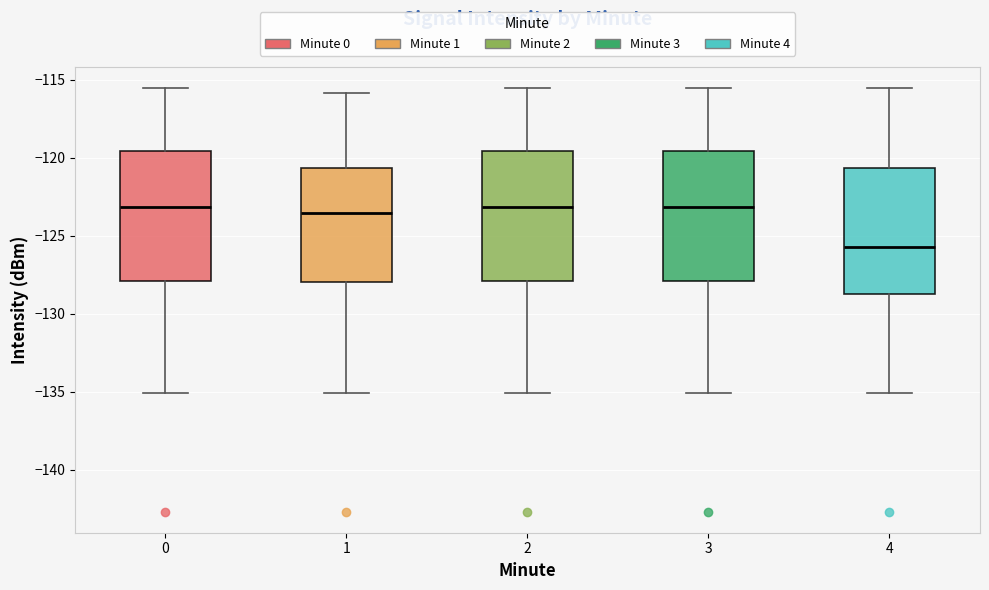

Where does the lower whisker of the box at x = 4 end on the y-axis? The values are not printed on the chart, so give them approximately, as read against the axis.

-135.0